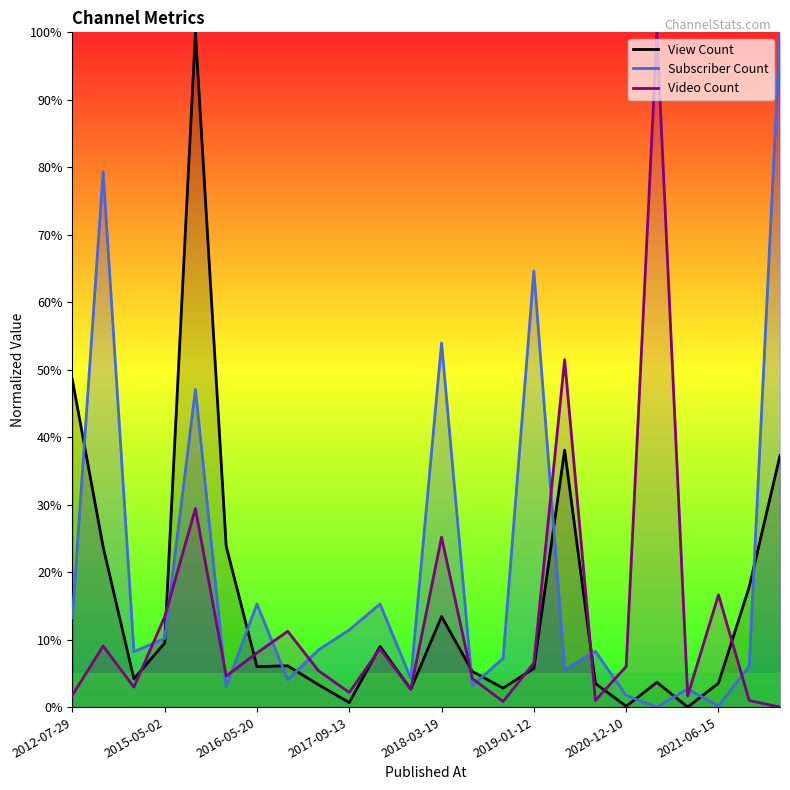

Rank the series at 2018-03-19 from lowest to highest value.

View Count, Video Count, Subscriber Count